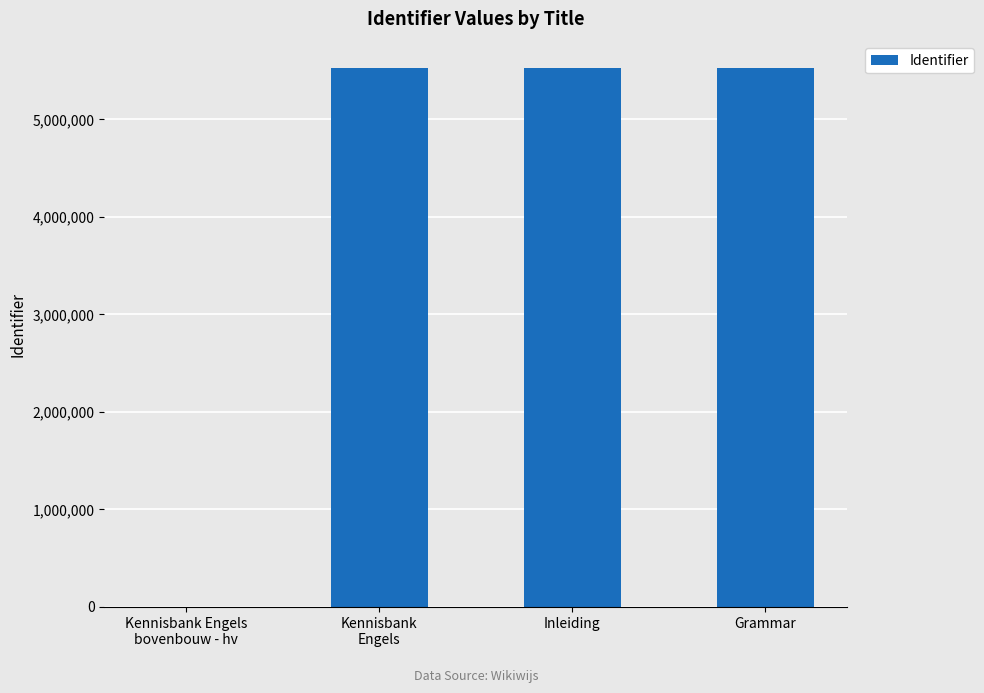

What is the sum of all values?

16573966